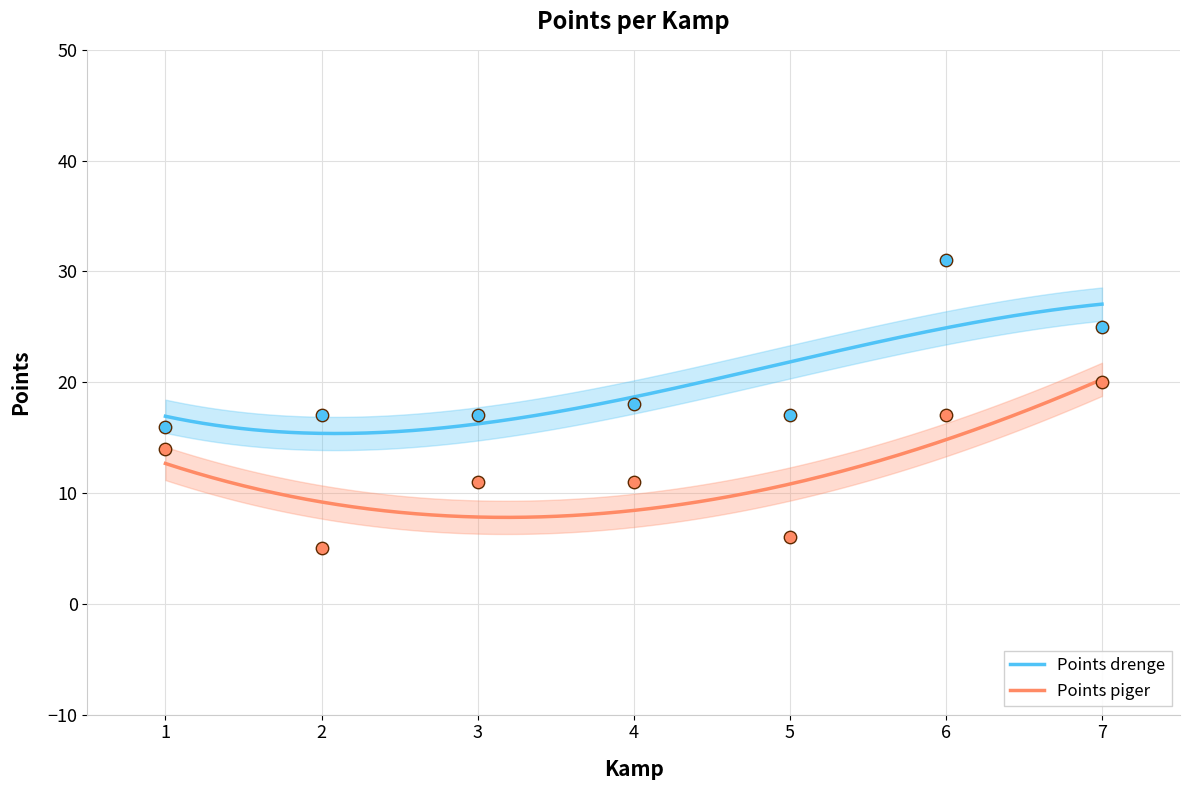

Which series has the largest total across all categories?

Points drenge